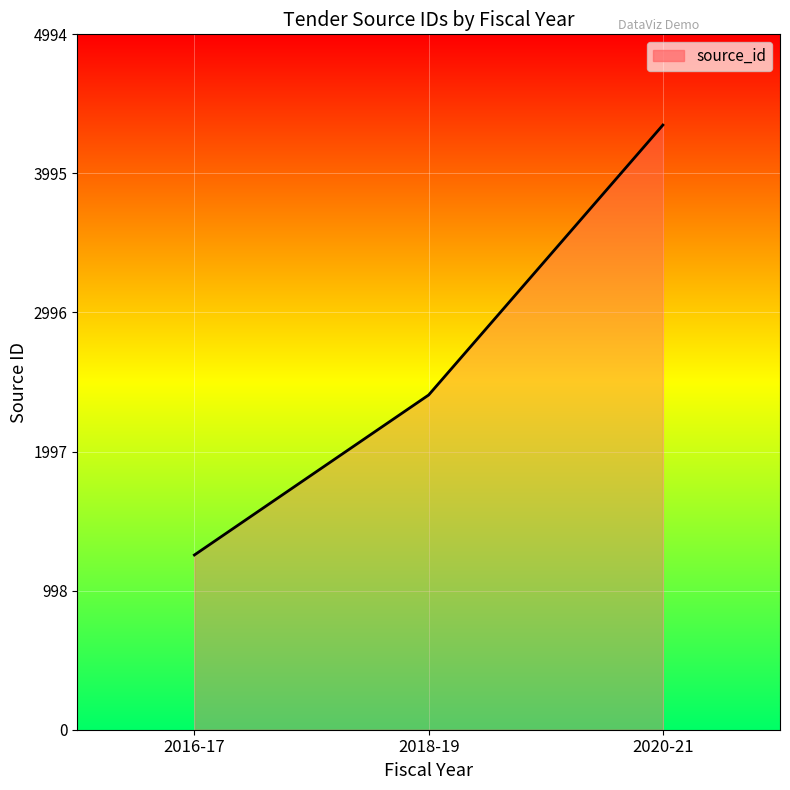

What is the difference between the maximum and minimum values?

3088